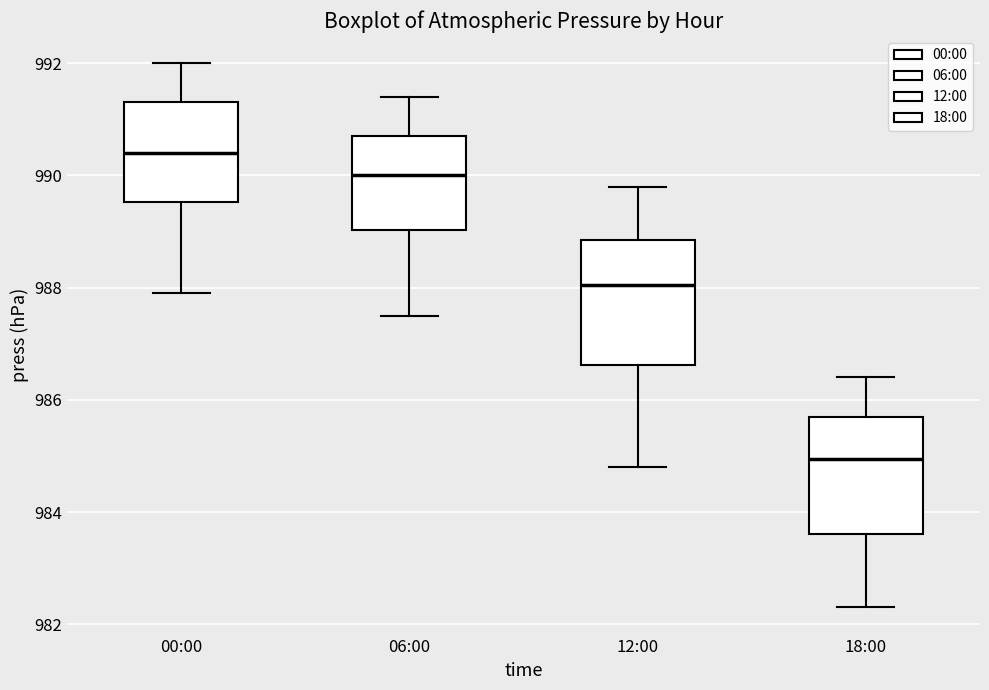

Where is the lower edge of the box for 12:00 on the y-axis? The values are not printed on the chart, so give them approximately, as read against the axis.

986.6